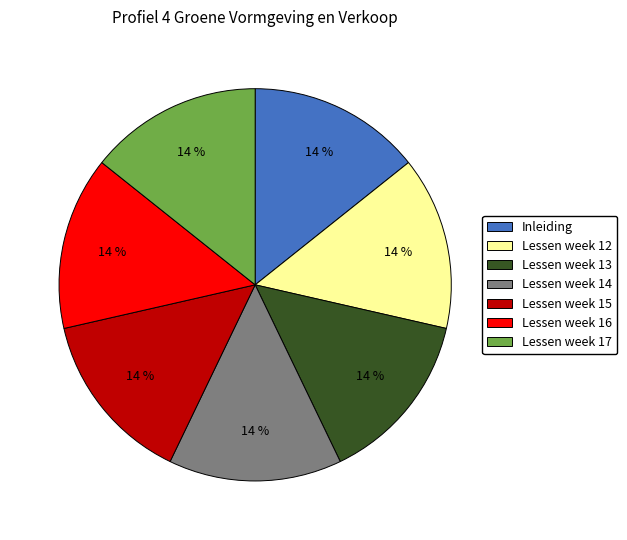

Does any single category account for the majority?

No